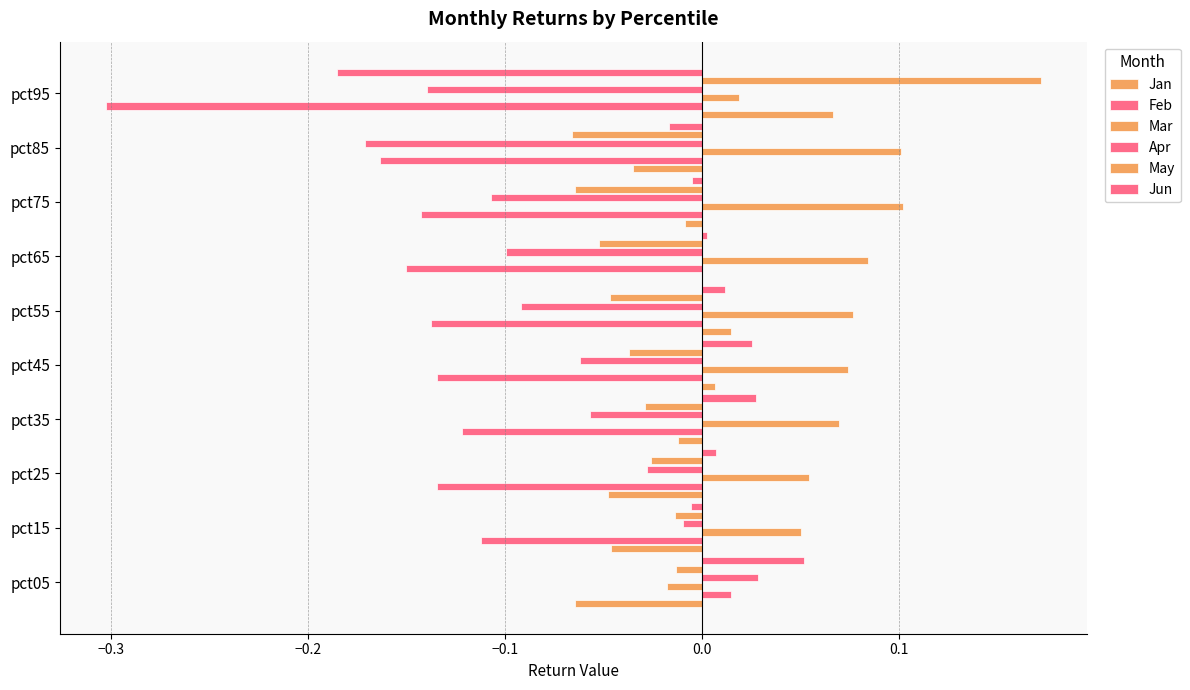

What is the difference between the second highest and minimum values in the May series?

0.1